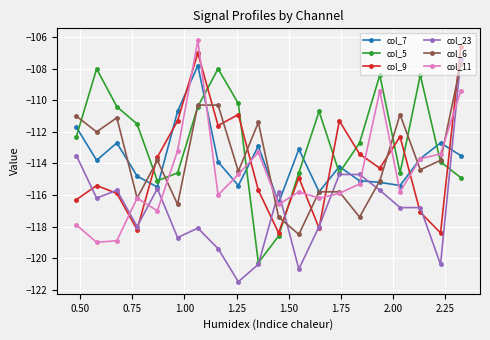

What is the difference between the maximum and second lowest values in the col_5 series?

10.6